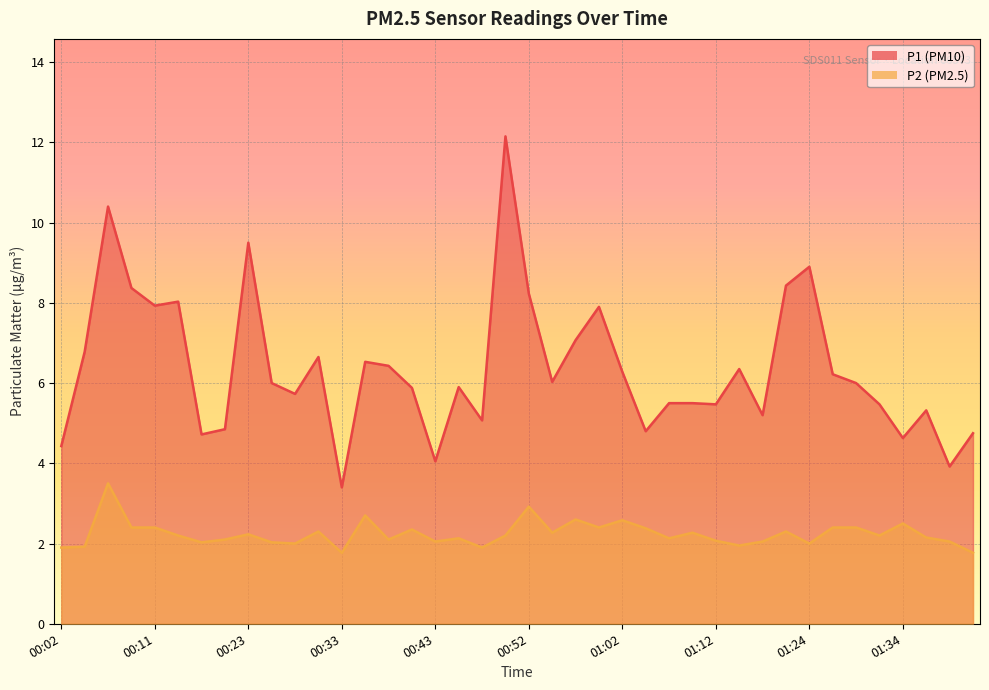

Does the chart display data point markers on the line(s)?

No